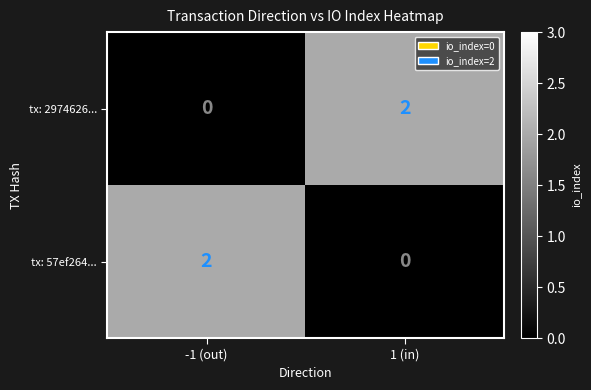

Rank the series at 1 (in) from lowest to highest value.

tx: 57ef264..., tx: 2974626...